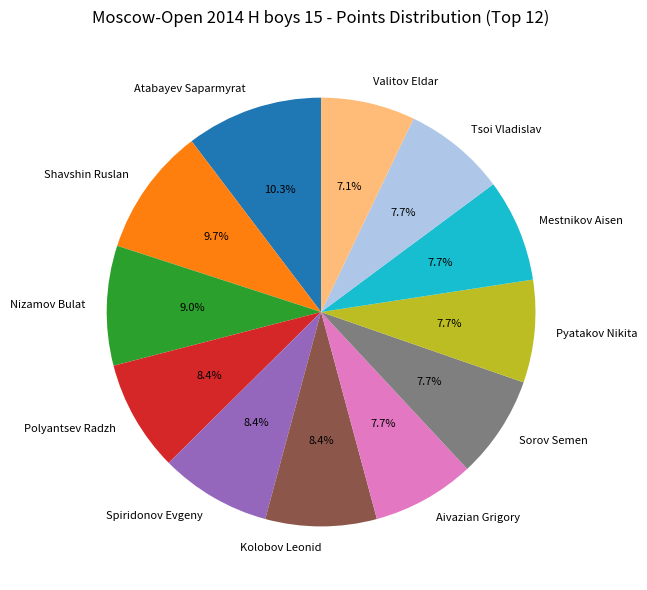

To the nearest percent, what is the difference between the Spiridonov Evgeny and Mestnikov Aisen slice percentages?

1%